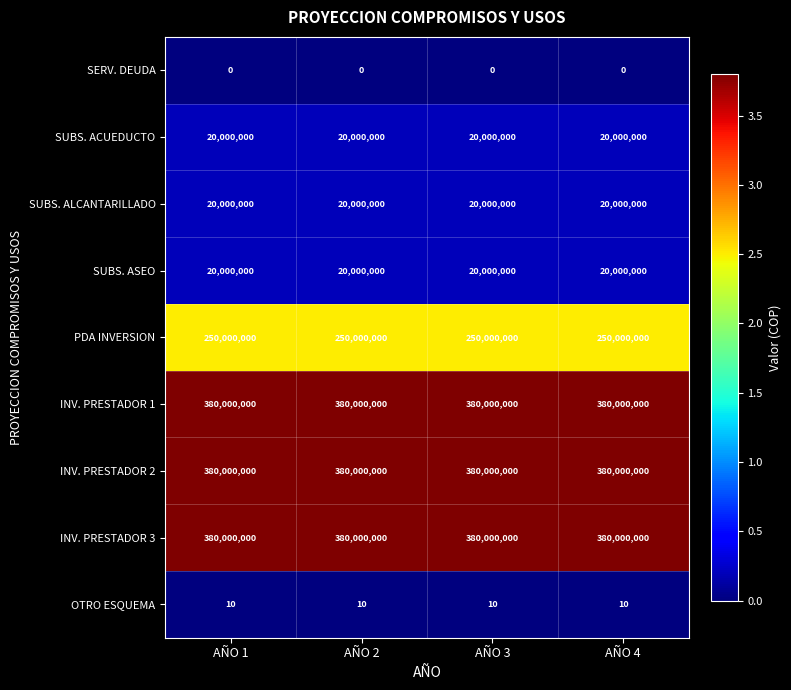

At how many categories does at least one series exceed 158477790?

4